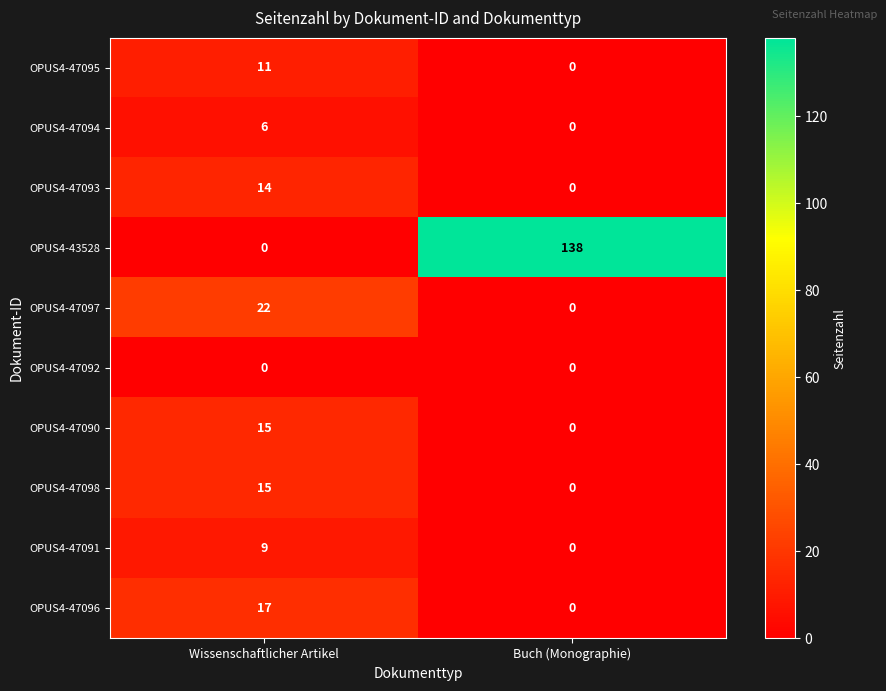

Reading right to left, list all the values displayed in this chart.

OPUS4-47095: 0	11
OPUS4-47094: 0	6
OPUS4-47093: 0	14
OPUS4-43528: 138	0
OPUS4-47097: 0	22
OPUS4-47092: 0	0
OPUS4-47090: 0	15
OPUS4-47098: 0	15
OPUS4-47091: 0	9
OPUS4-47096: 0	17